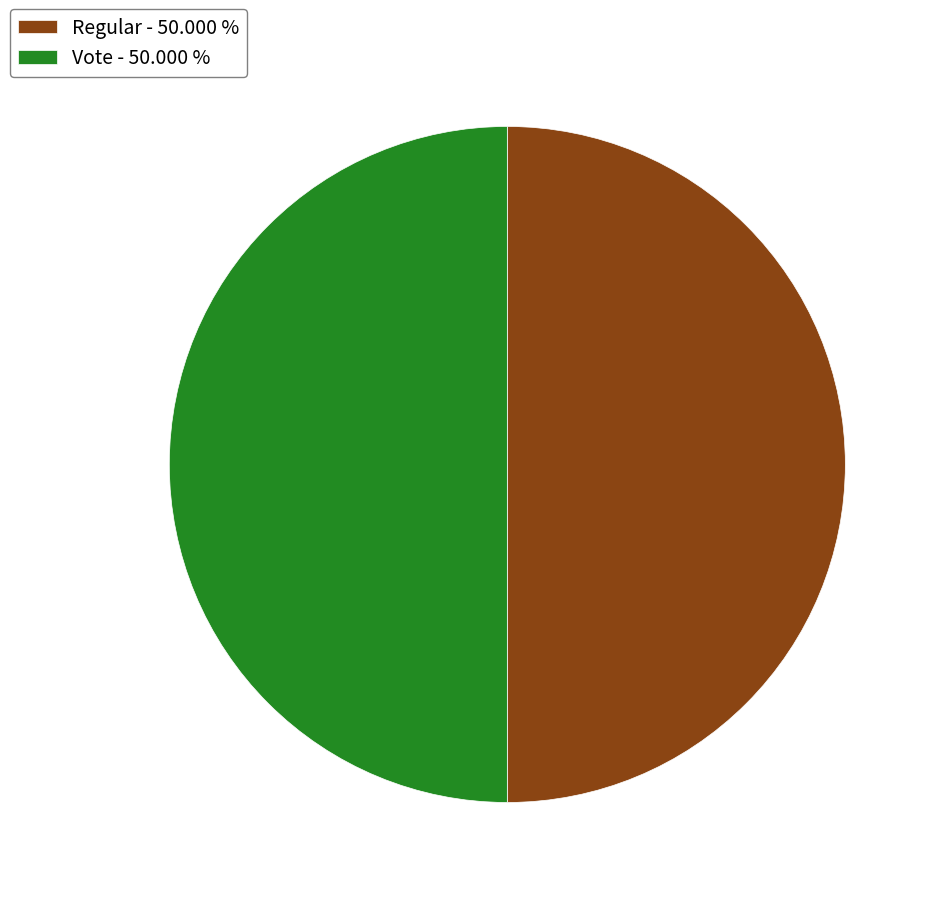

Combined, do Vote - 50.000 % and Regular - 50.000 % account for over 50%?

Yes